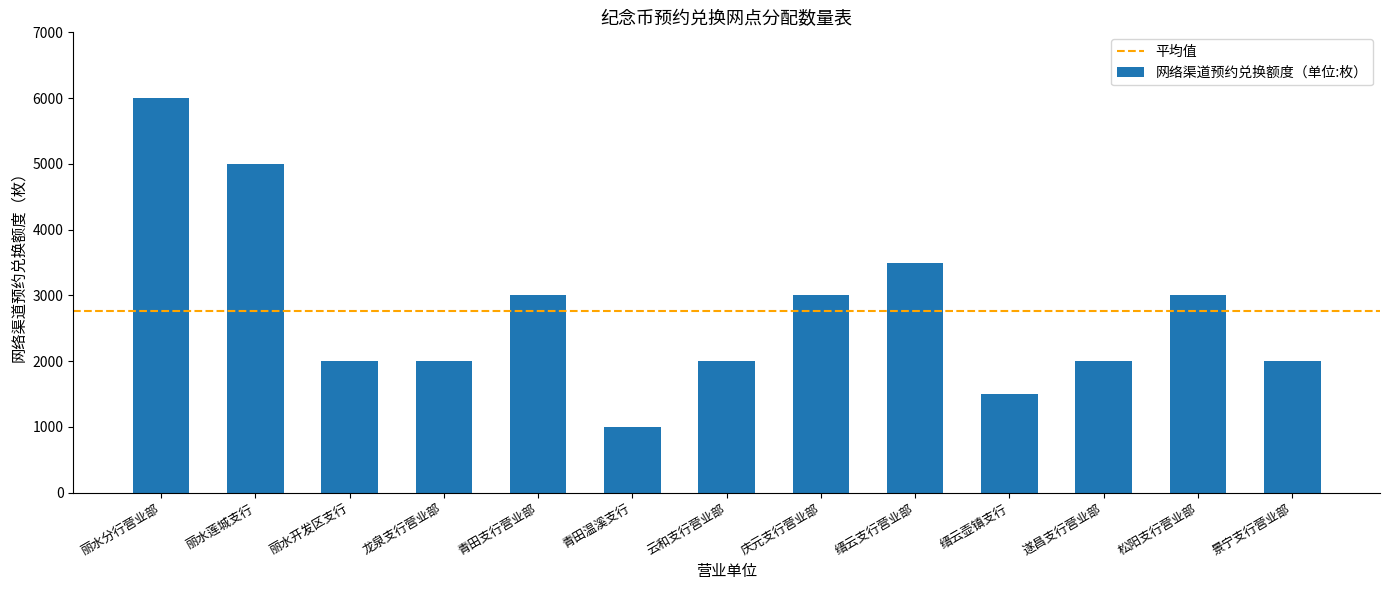

What is the change in value from 青田支行营业部 to 青田温溪支行?

-2000